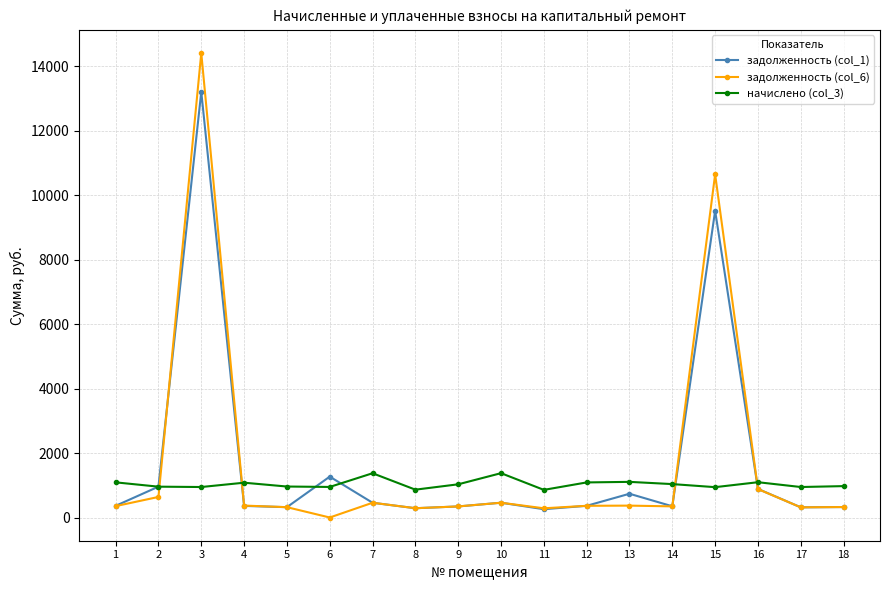

The value of задолженность (col_1) at 18 is 324.7. True or false?

True